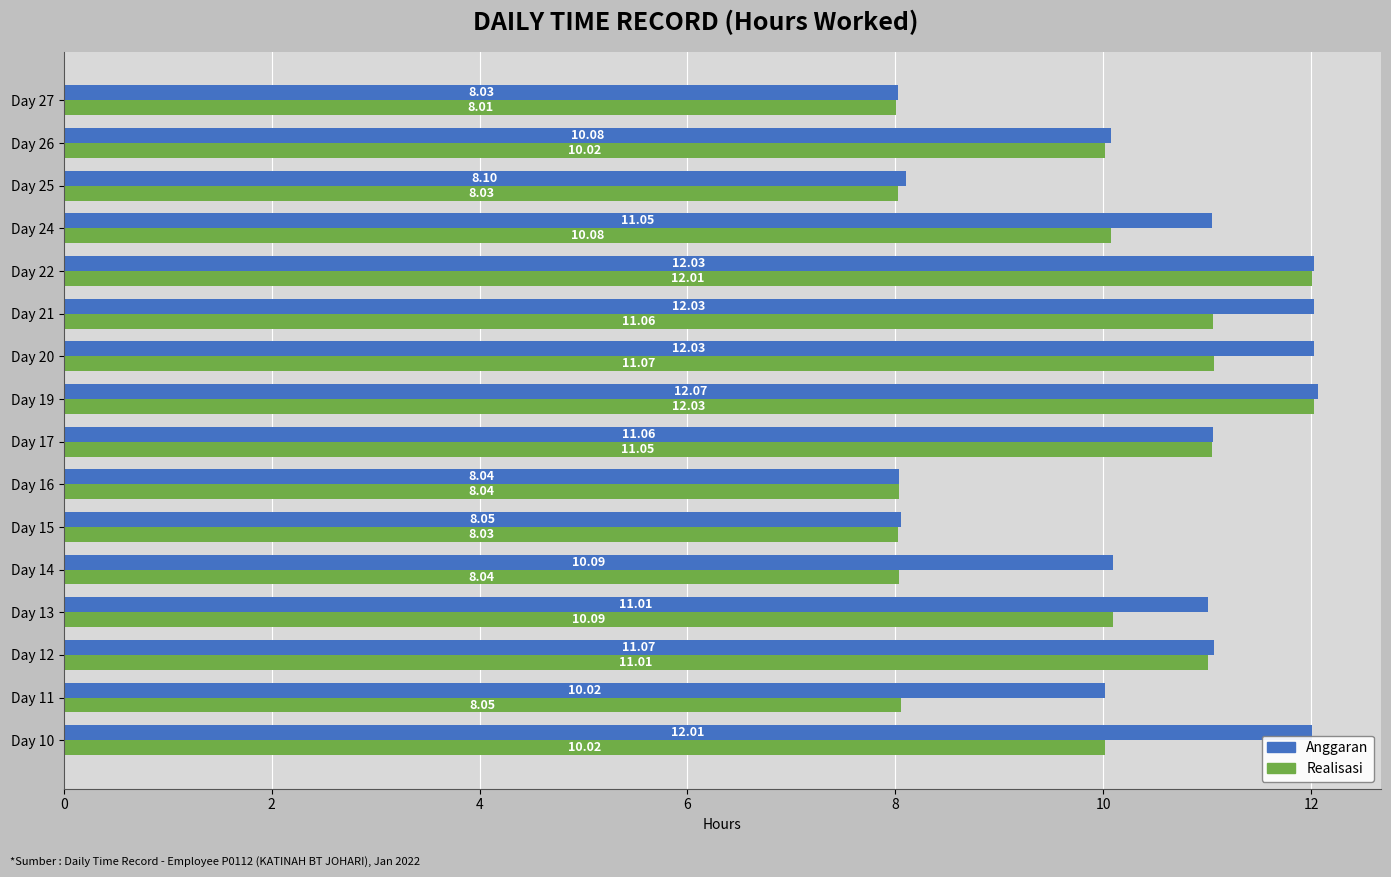

What is the difference between the second highest and minimum values in the Realisasi series?

4.0